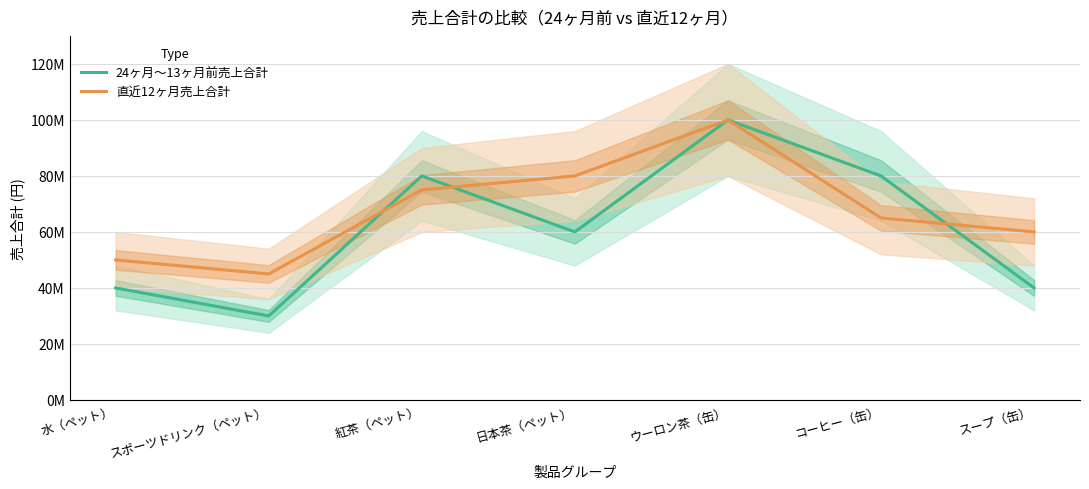

What is the label of the 1st point from the left?

水（ペット）